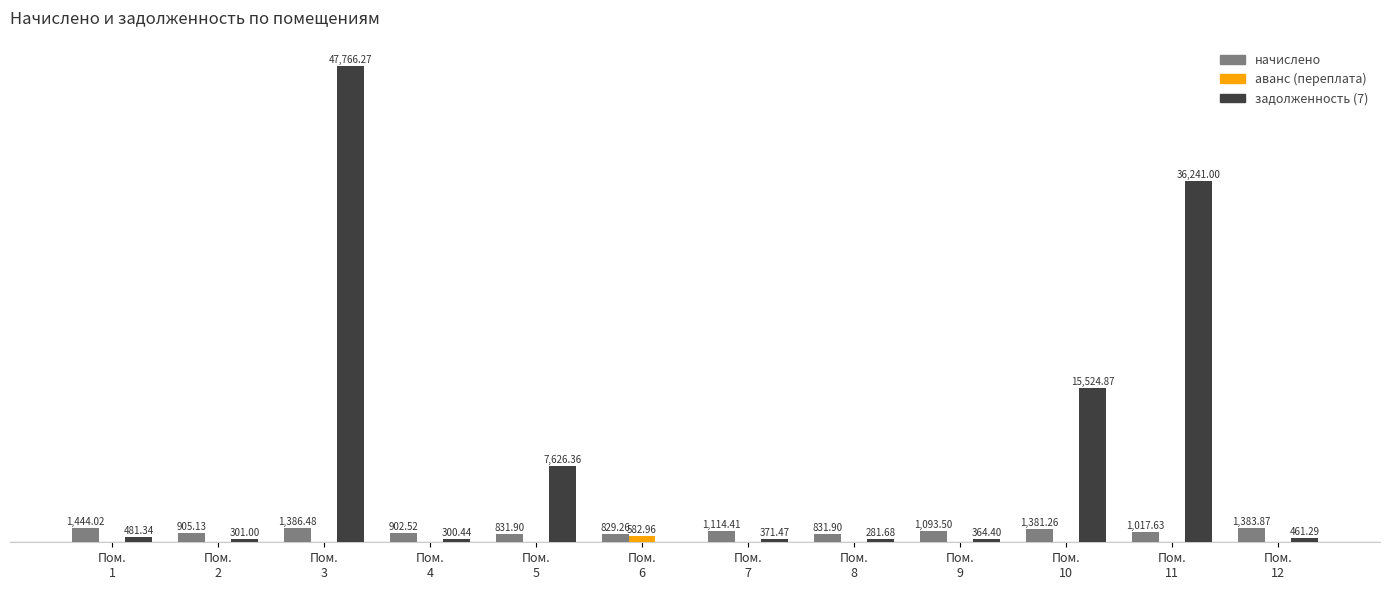

What are all the series names shown in the legend?

начислено, аванс (переплата), задолженность (7)